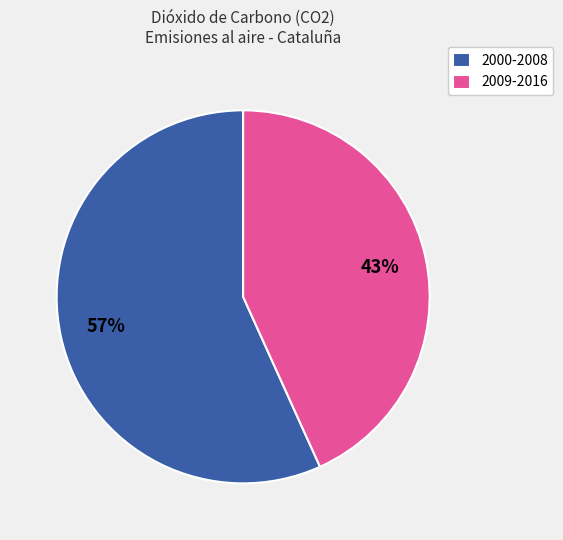

True or false: 2009-2016 accounts for 52% of the total.

False